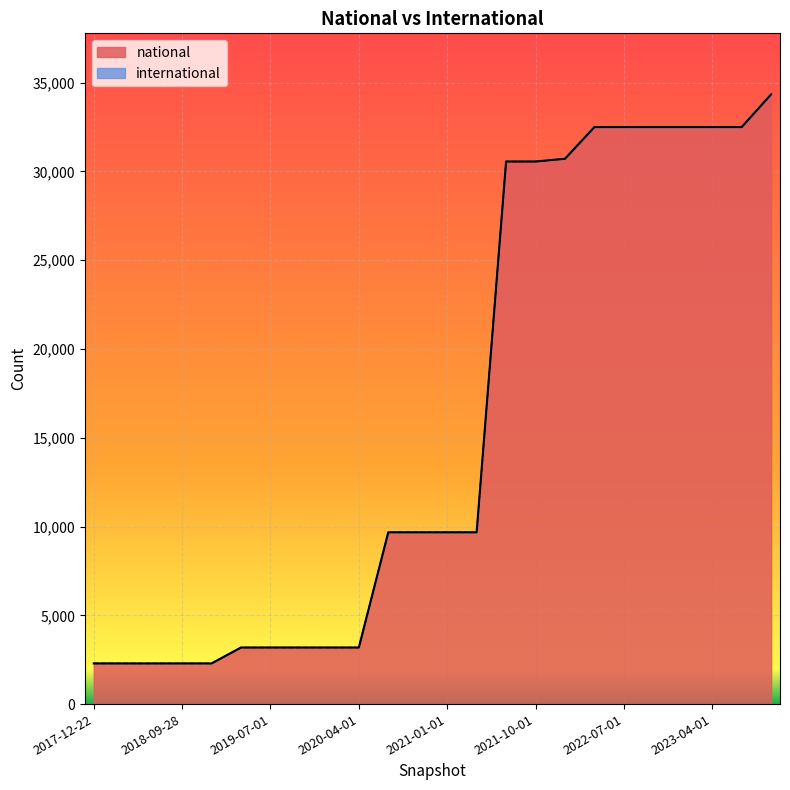

Where is the data nearest to the value 18316?

2020-07-01